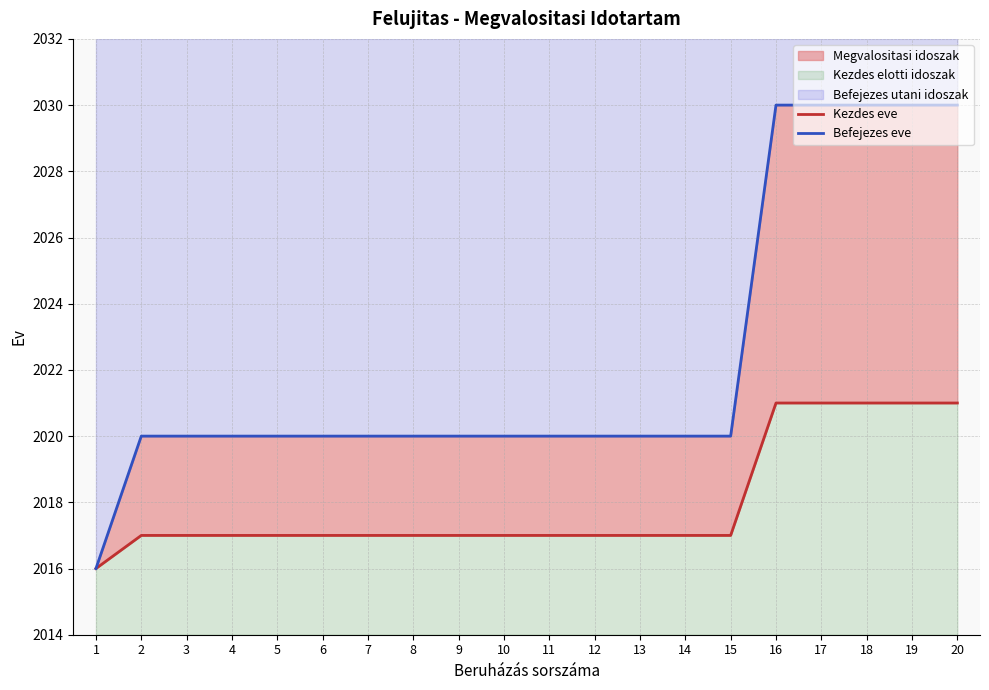

Which label corresponds to the smallest value in the chart?

1